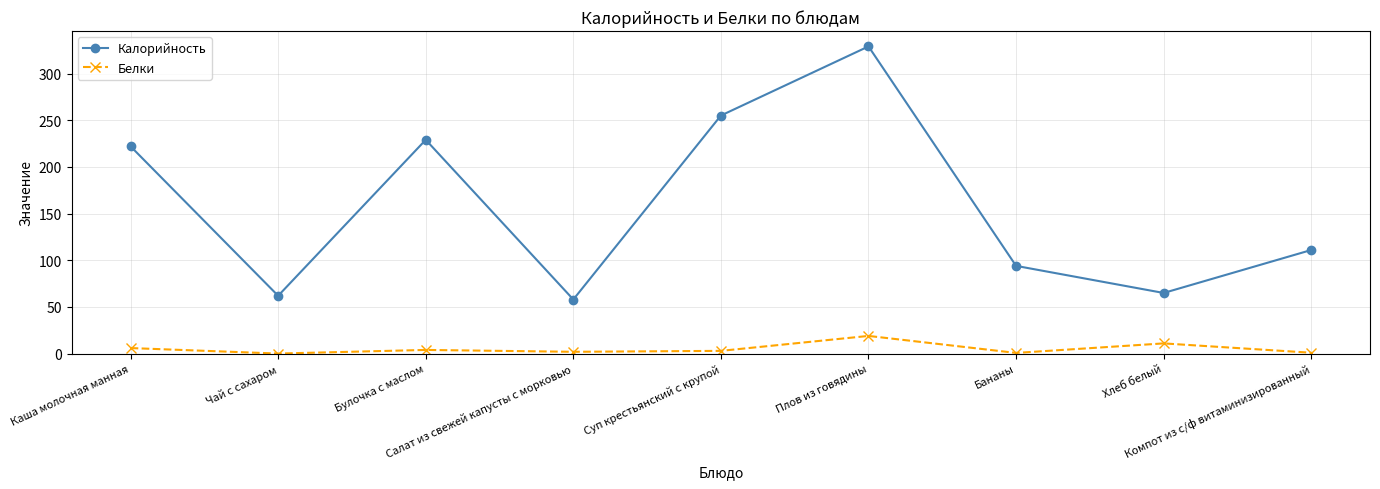

What is the difference between the second highest and second lowest values in the Калорийность series?

193.0